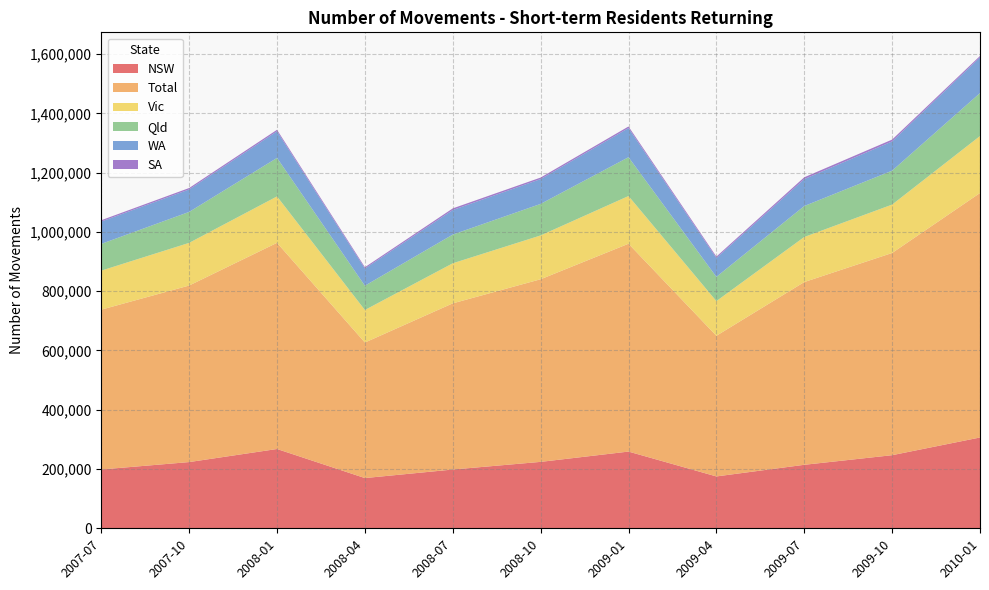

Reading left to right, list all the values displayed in this chart.

NSW: 2007-07=198460	2007-10=223410	2008-01=267530	2008-04=169460	2008-07=198280	2008-10=224090	2009-01=258840	2009-04=174970	2009-07=214230	2009-10=246650	2010-01=306390
Total: 2007-07=539210	2007-10=595650	2008-01=695630	2008-04=457300	2008-07=560660	2008-10=616190	2009-01=701240	2009-04=474550	2009-07=616540	2009-10=682230	2010-01=824860
Vic: 2007-07=131670	2007-10=143980	2008-01=156610	2008-04=109800	2008-07=135220	2008-10=147830	2009-01=160990	2009-04=117030	2009-07=152080	2009-10=163290	2010-01=192220
Qld: 2007-07=90280	2007-10=104460	2008-01=129900	2008-04=81960	2008-07=96870	2008-10=106440	2009-01=131000	2009-04=81800	2009-07=104470	2009-10=114460	2010-01=144990
WA: 2007-07=75400	2007-10=75780	2008-01=89800	2008-04=58000	2008-07=82830	2008-10=83740	2009-01=98190	2009-04=63710	2009-07=90870	2009-10=98720	2010-01=120390
SA: 2007-07=4440	2007-10=4830	2008-01=5140	2008-04=4370	2008-07=5490	2008-10=5120	2009-01=5460	2009-04=4710	2009-07=6100	2009-10=6180	2010-01=4840